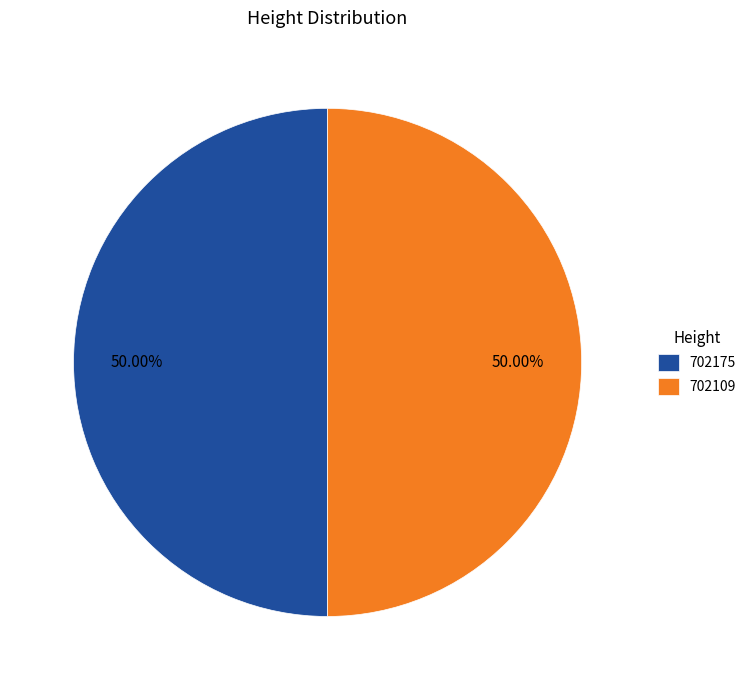

Count the number of slices in the pie.

2